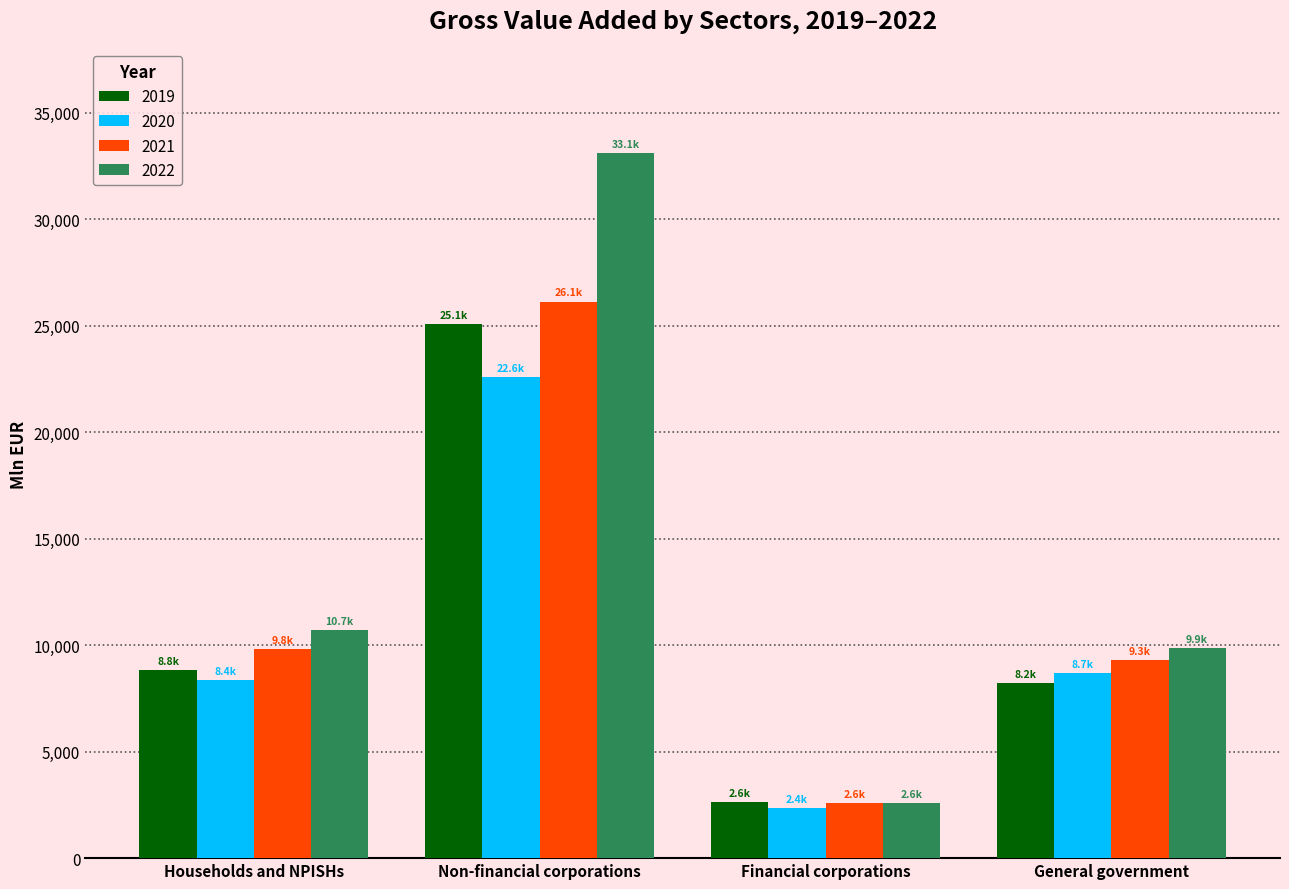

What is the sum of the 2022 values at Financial corporations and General government?

12468.4